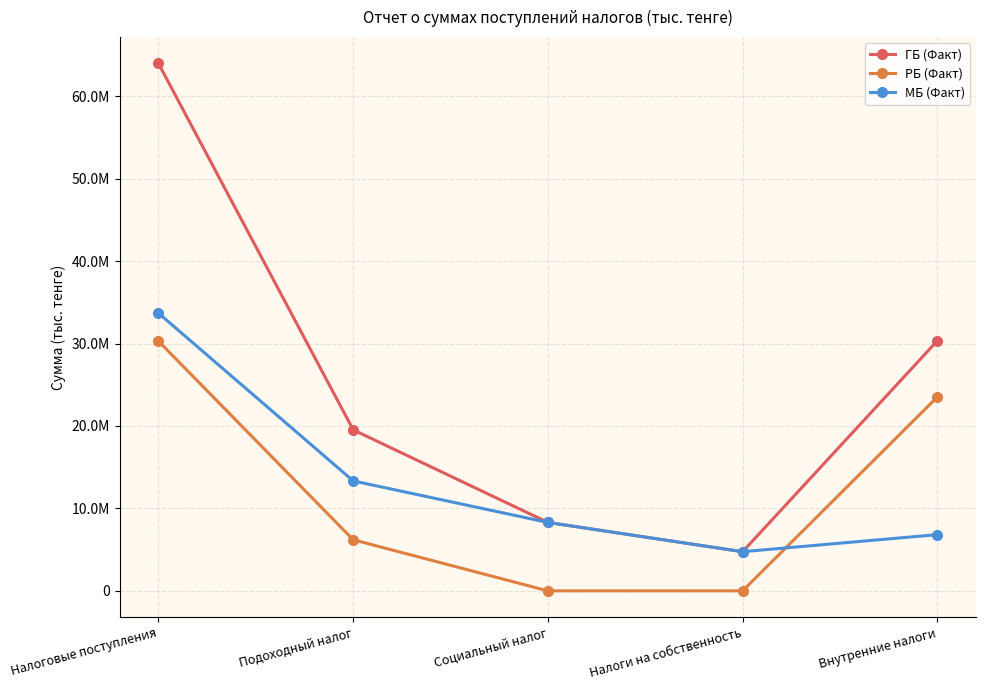

Reading left to right, what are all the values shown in this chart?

ГБ (Факт): Налоговые поступления=63982311	Подоходный налог=19531377	Социальный налог=8299552	Налоги на собственность=4748326	Внутренние налоги=30341801
РБ (Факт): Налоговые поступления=30292249	Подоходный налог=6195579	Социальный налог=0	Налоги на собственность=0	Внутренние налоги=23523024
МБ (Факт): Налоговые поступления=33690062	Подоходный налог=13335798	Социальный налог=8299552	Налоги на собственность=4748326	Внутренние налоги=6818777